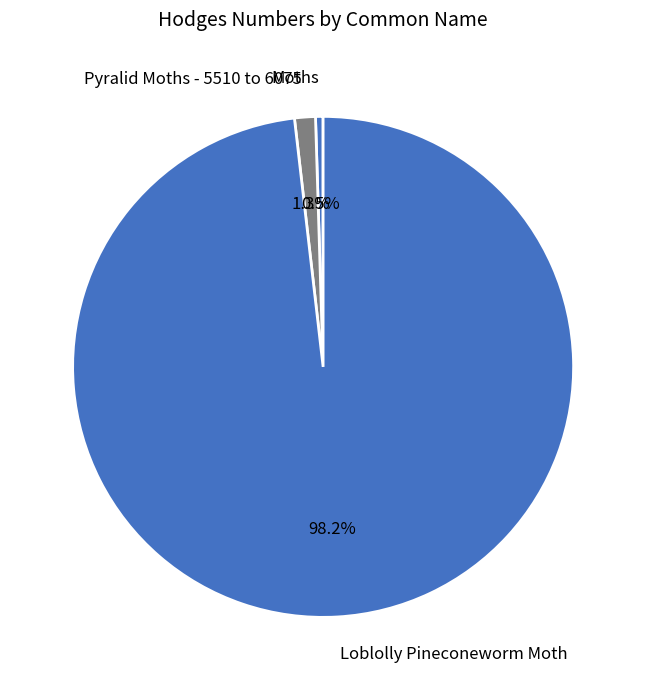

Rank the categories by value from lowest to highest.

Moths, Pyralid Moths - 5510 to 6075, Loblolly Pineconeworm Moth